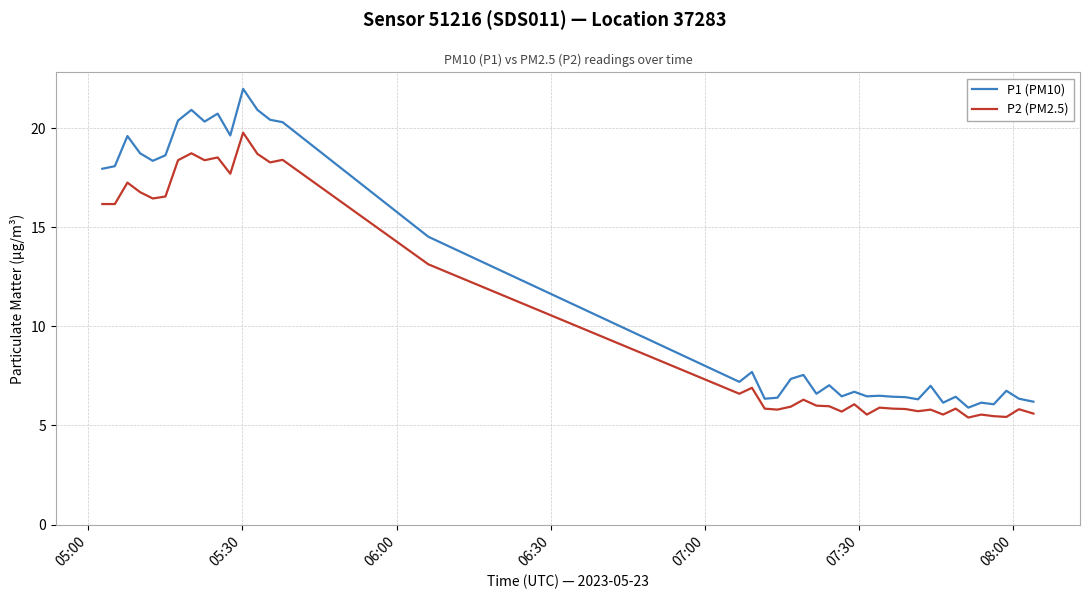

What is the smallest value displayed?

5.4